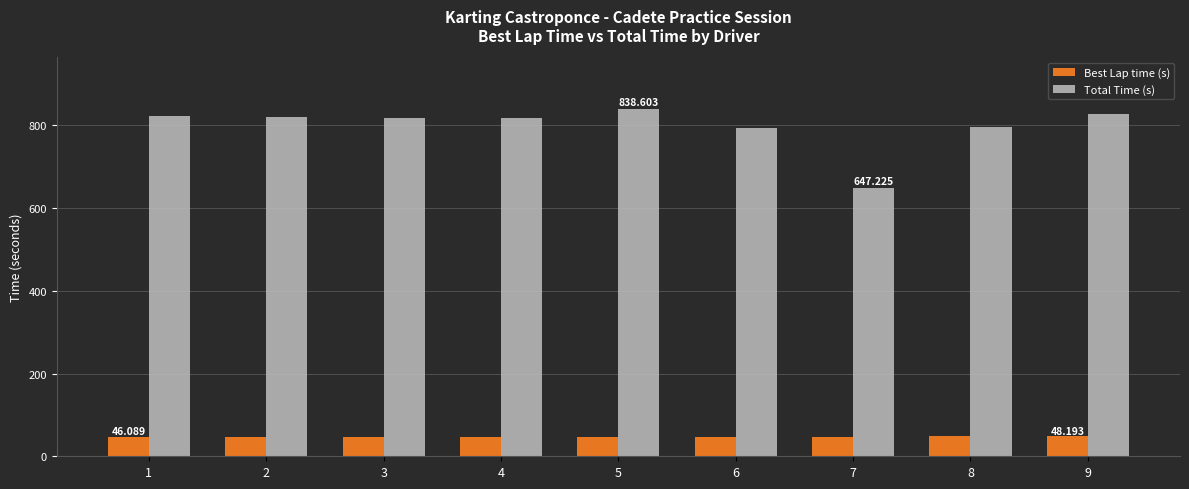

Rank the series at 5 from highest to lowest value.

Total Time (s), Best Lap time (s)